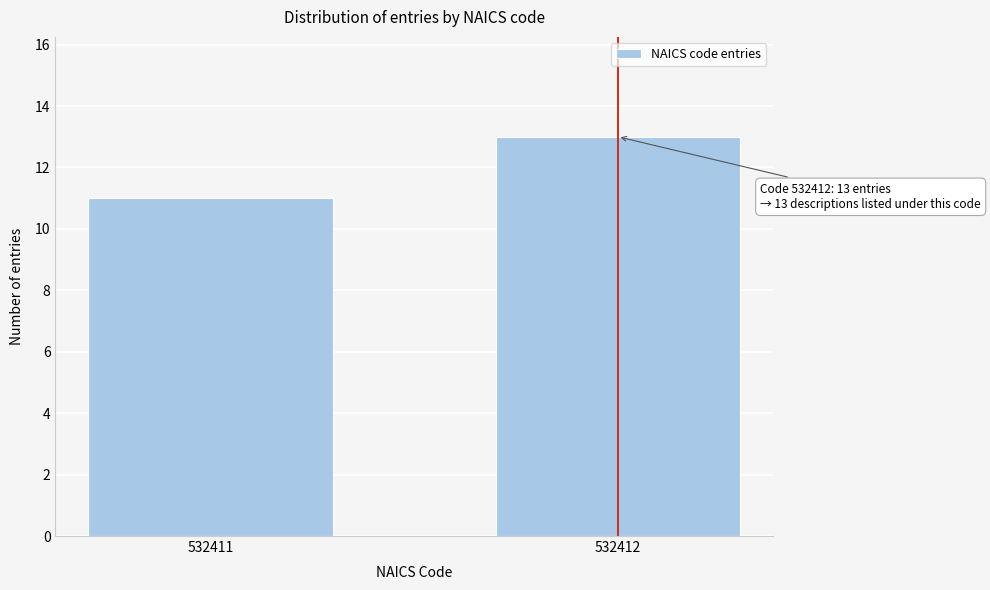

Reading right to left, transcribe all the data shown in this chart.

13	11